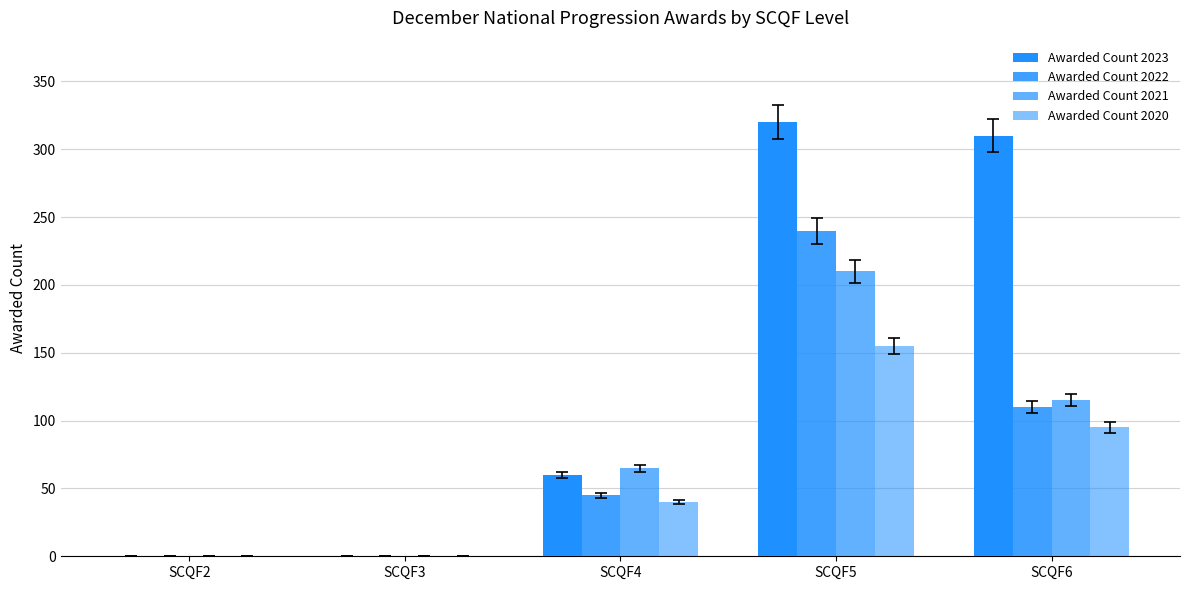

What is the sum of all Awarded Count 2020 values?

290